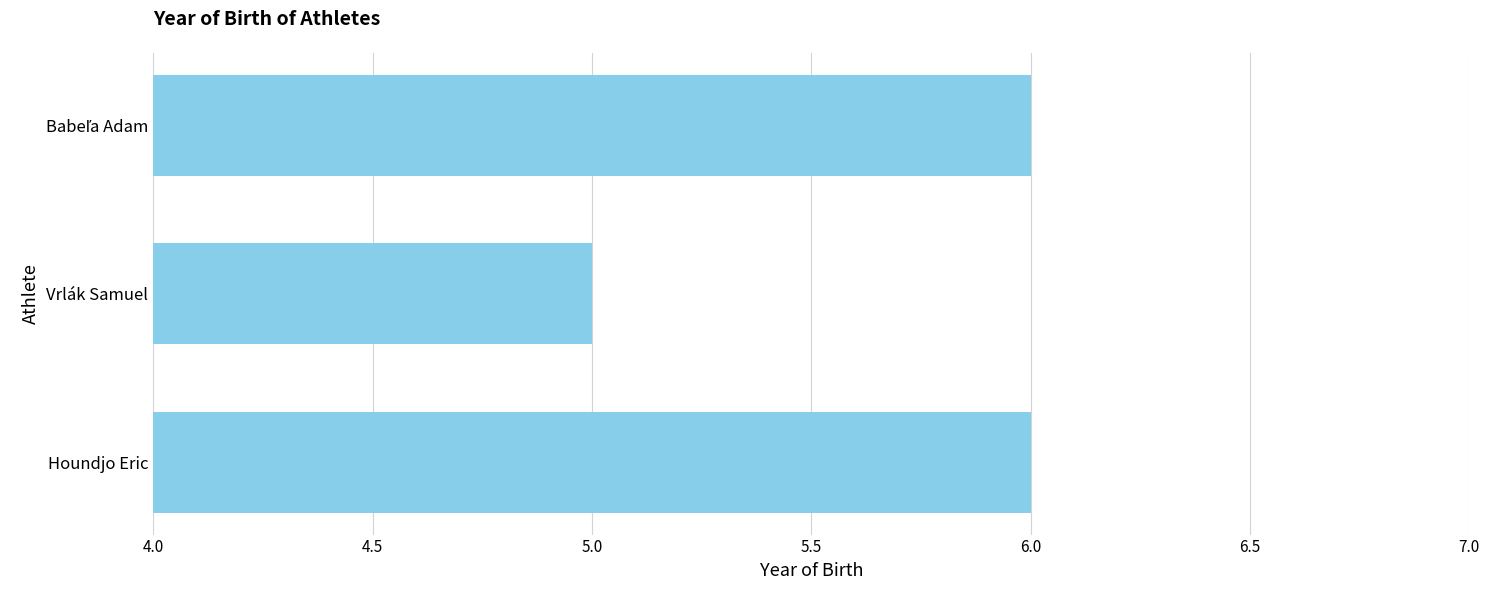

What is the minimum value shown in the chart?

5